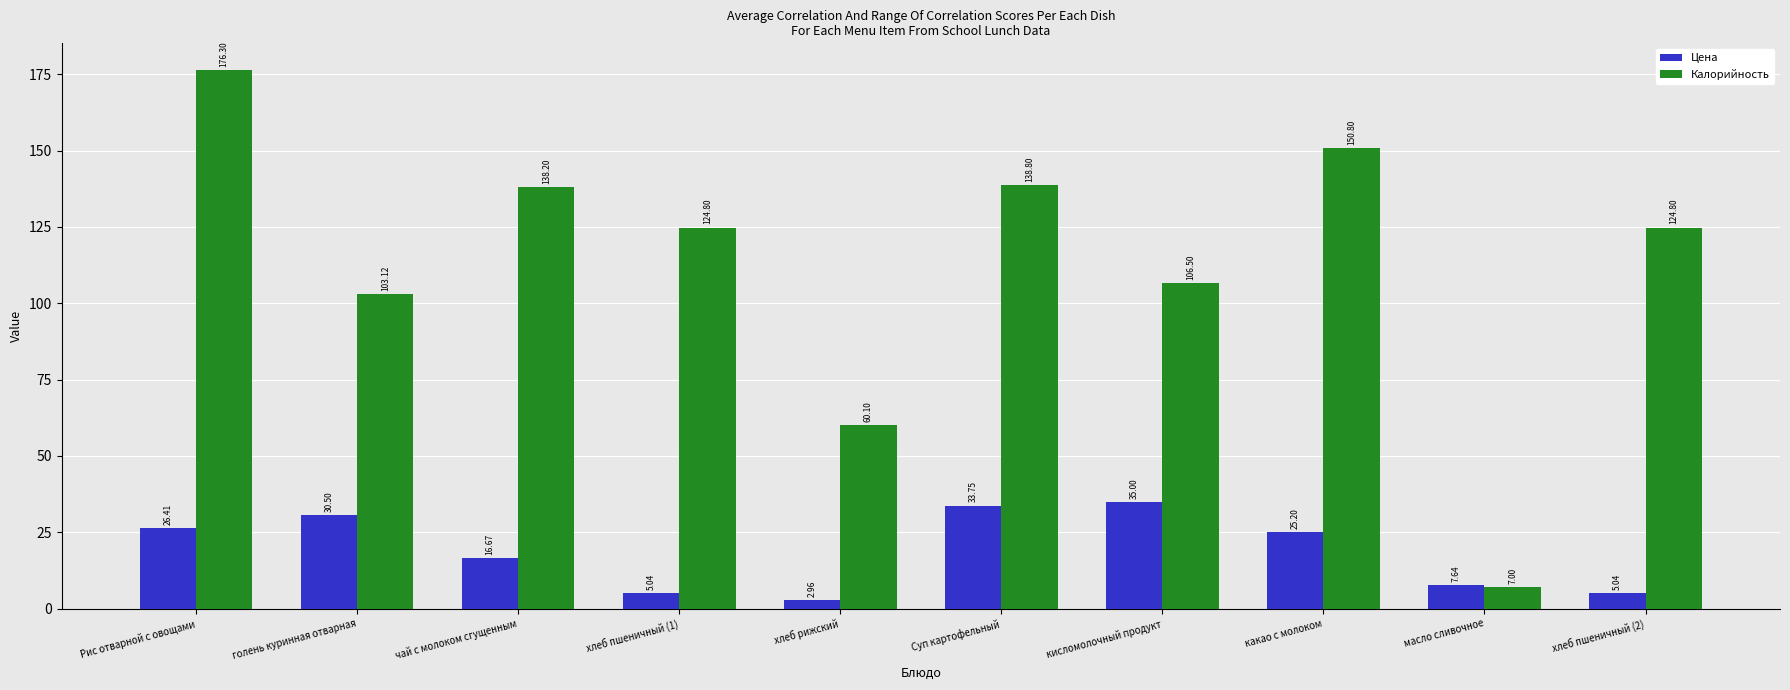

List the series in order of their overall mean, lowest first.

Цена, Калорийность